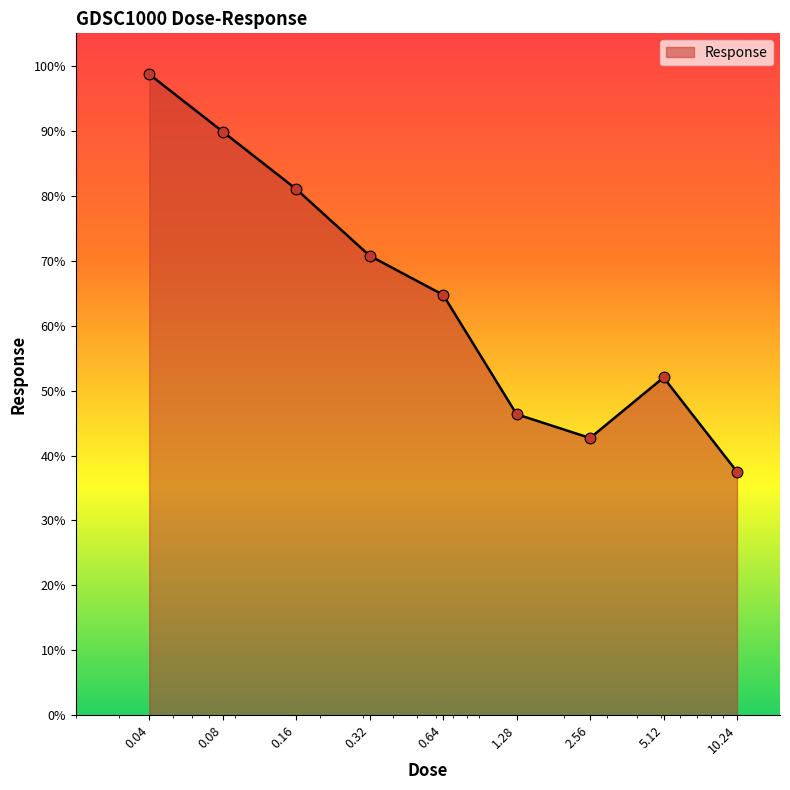

What is the minimum value shown in the chart?

37.5